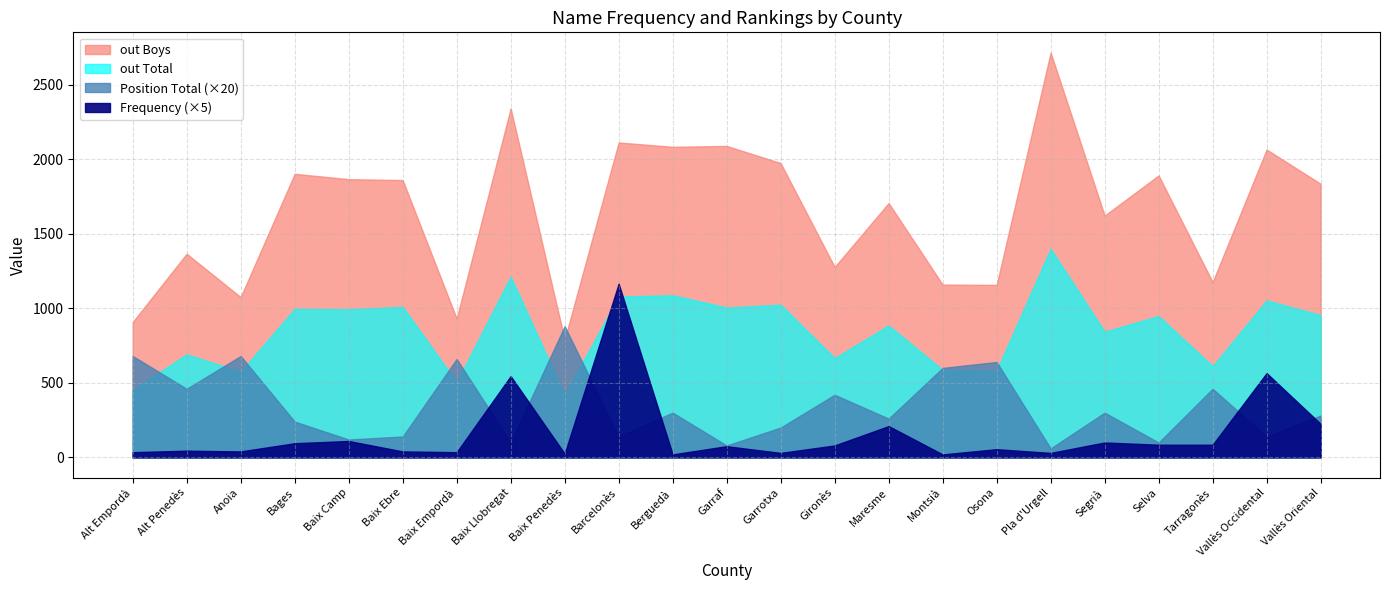

Rank the series by their maximum value, from lowest to highest.

Position Total, Frequency, out Total, out Boys